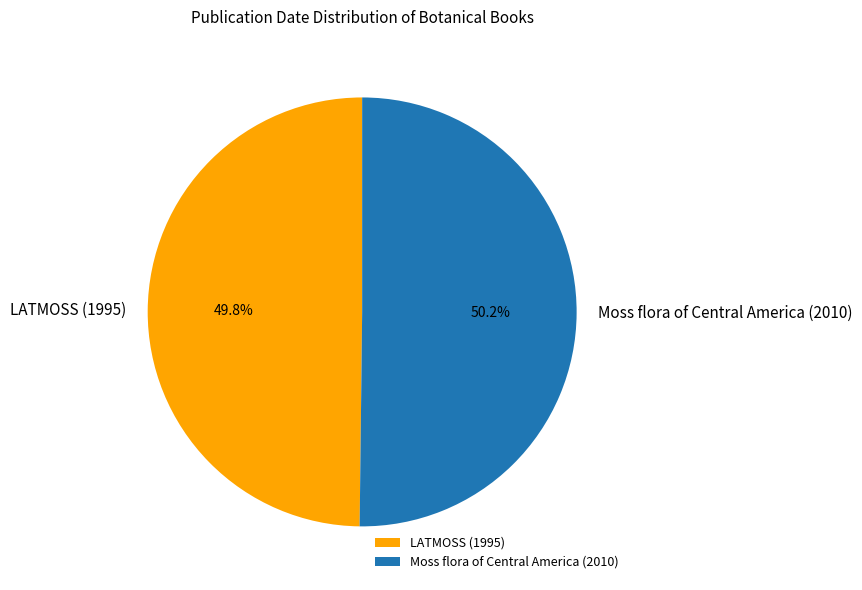

Approximately how many times larger is the value at LATMOSS (1995) compared to Moss flora of Central America (2010)?

1.0